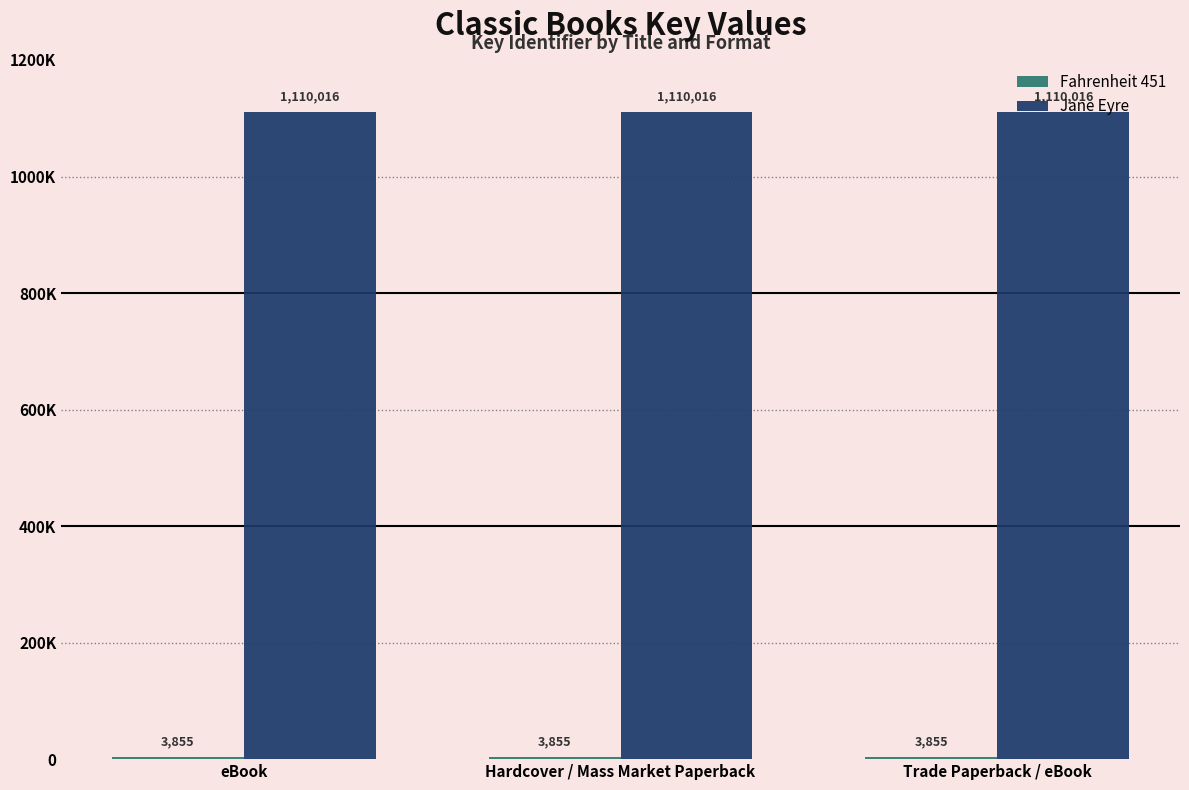

At how many categories does at least one series exceed 1022904?

3